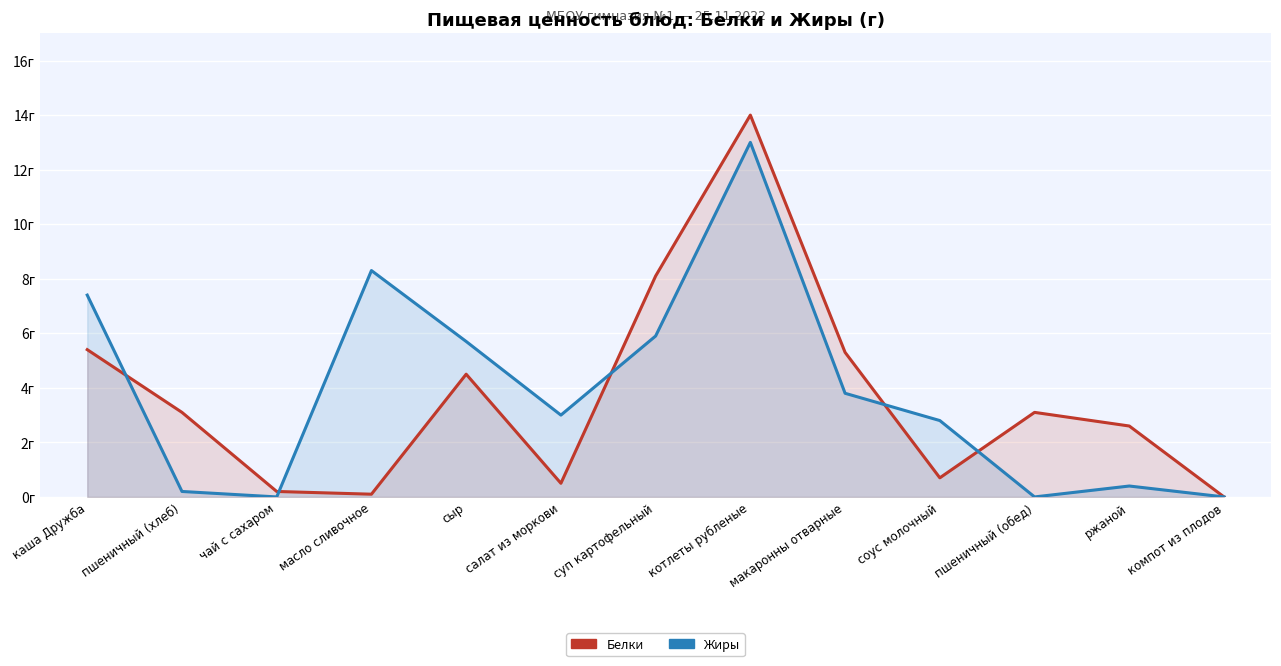

What is the average value of the Белки series?

3.7